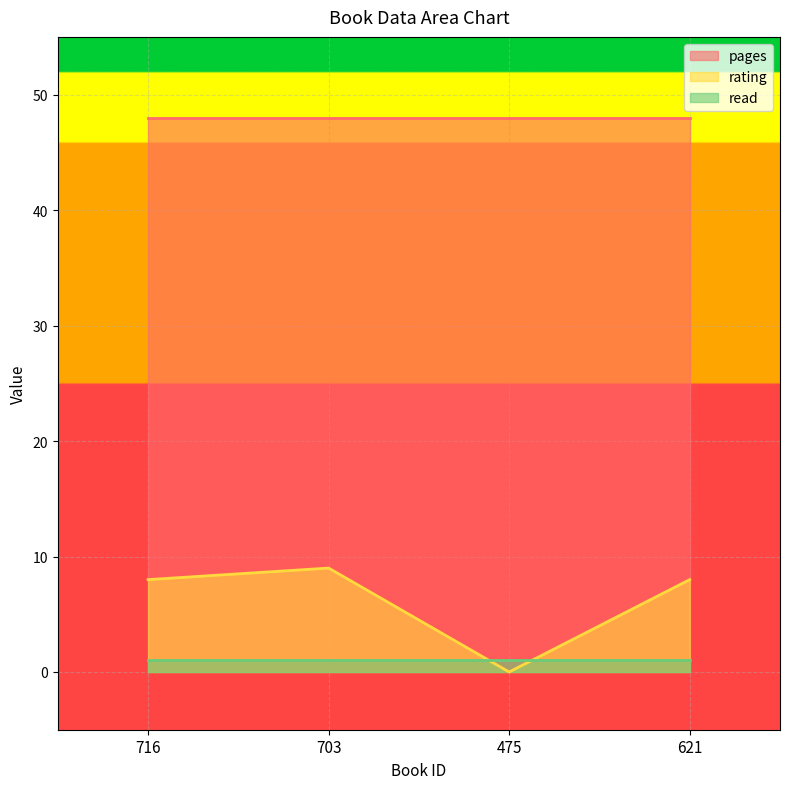

How many data points does each series have?

4